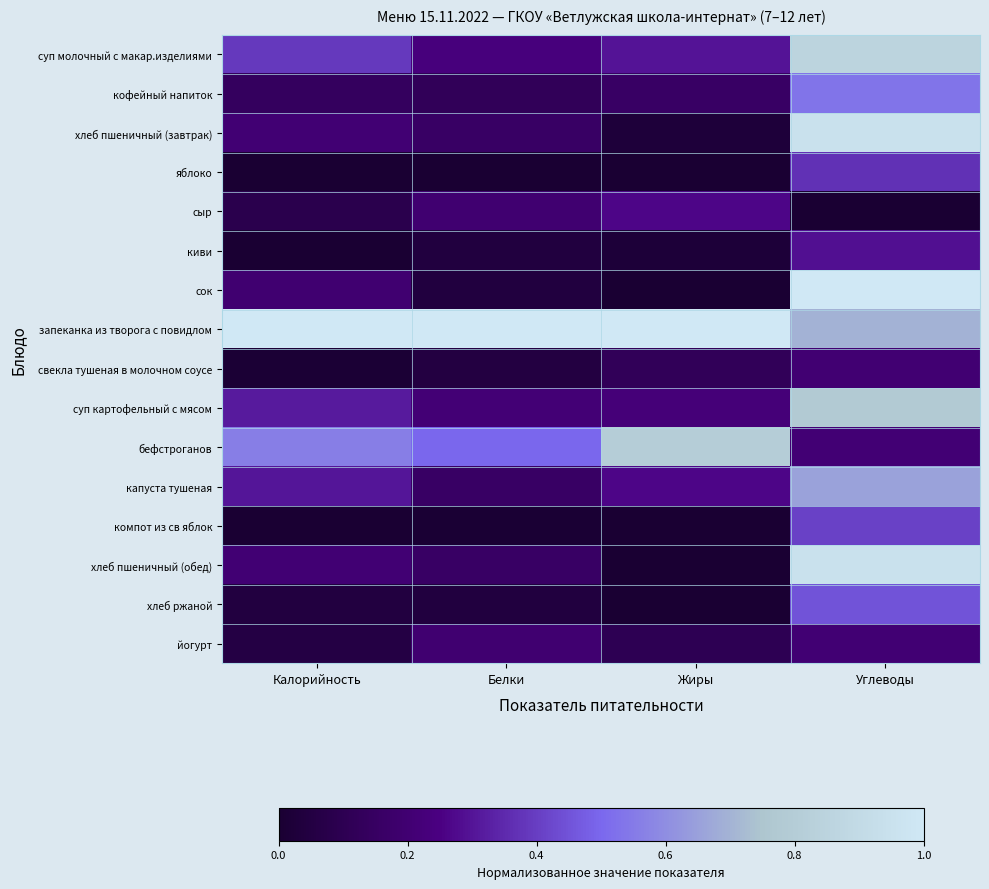

What is the maximum value shown in the chart?

1.0